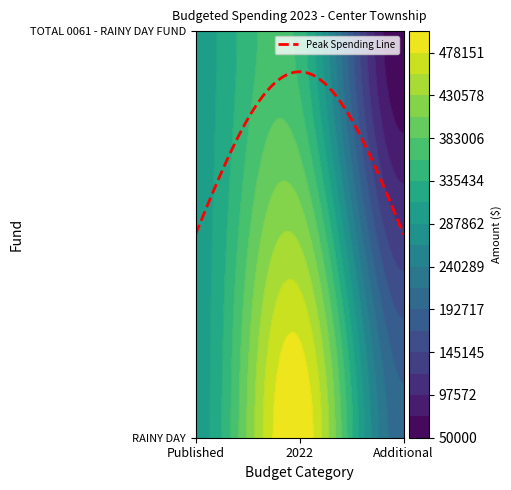

At which label does TOTAL 0061 - RAINY DAY FUND reach its minimum?

Additional